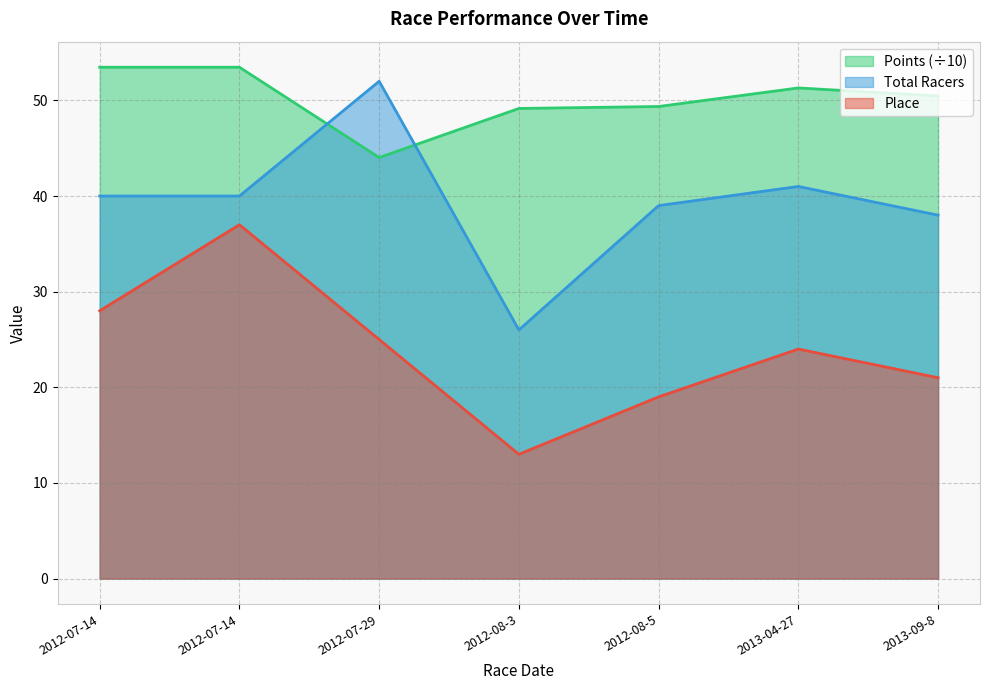

Is the value of Points at 2013-04-27 greater than the value of Total Racers at 2012-07-14?

Yes